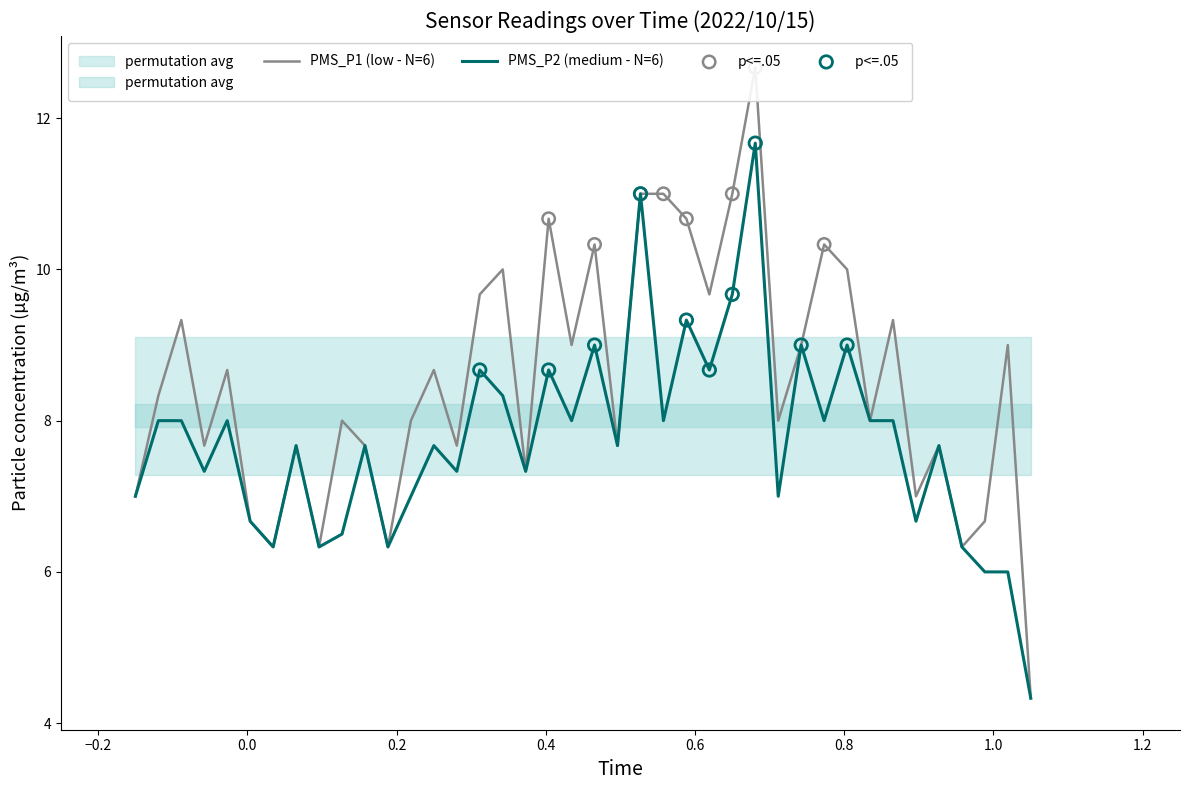

Which series reaches the minimum Y coordinate?

PMS_P1